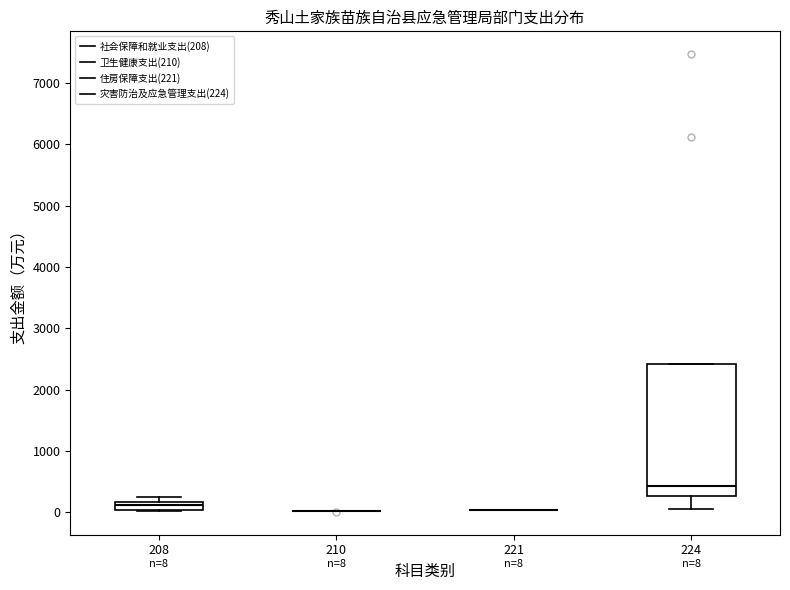

Comparing the boxes themselves (not the whiskers), which one is the tallest?

224